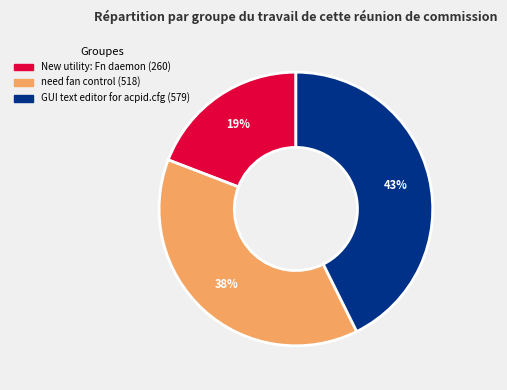

Which slice is the largest?

GUI text editor for acpid.cfg